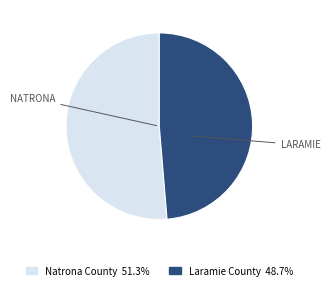

Is the sum of Laramie County and Natrona County greater than half?

Yes